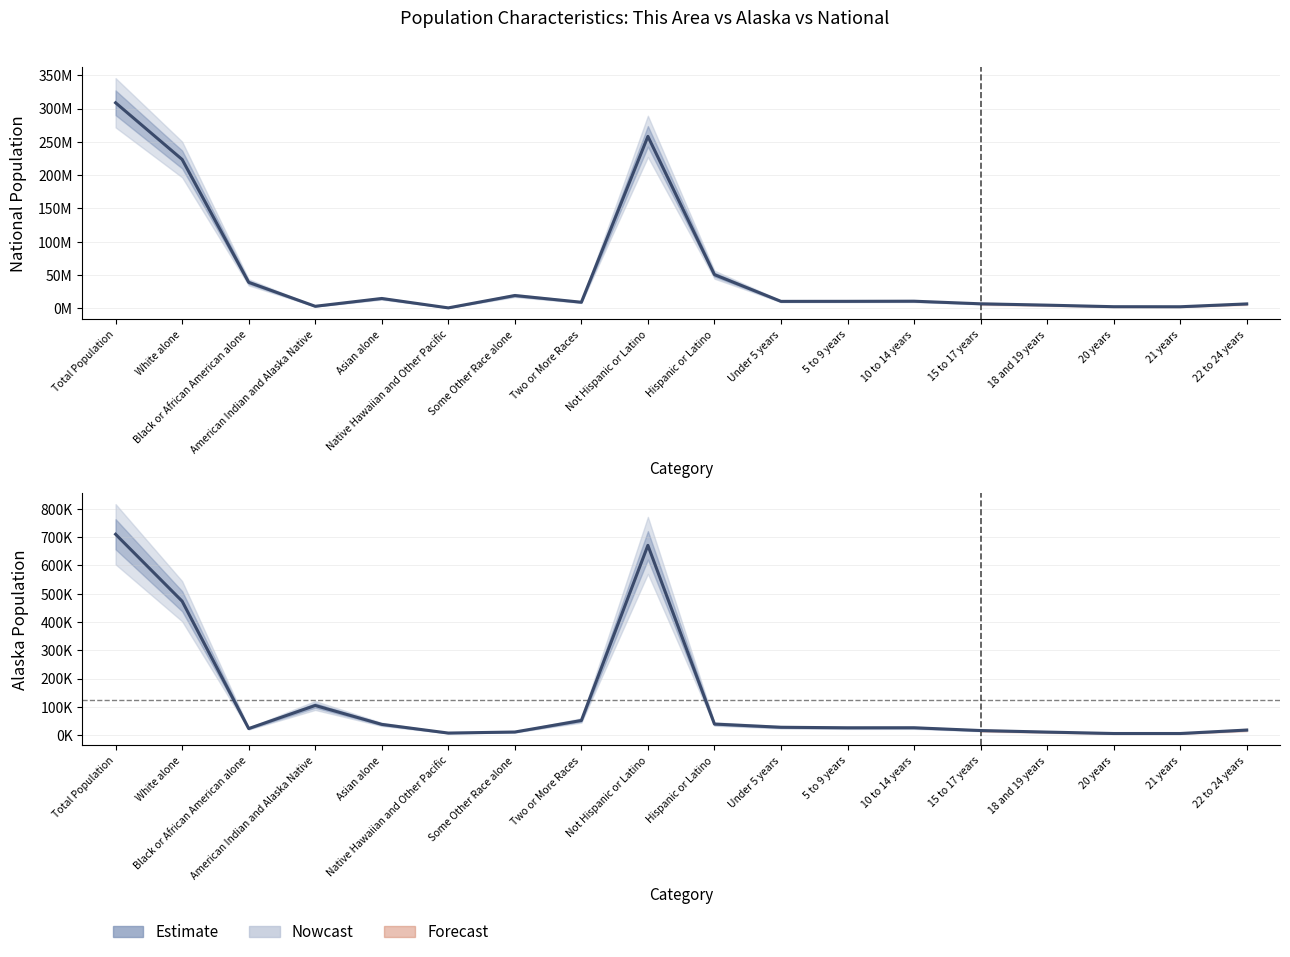

Reading left to right, transcribe all the data shown in this chart.

National: 308745538	223553265	38929319	2932248	14674252	540013	19107368	9009073	258267944	50477594	10319427	10389638	10579862	6656209	4647457	2308319	2223198	6482659
Alaska: 710231	473576	23263	104871	38135	7409	11102	51875	670982	39249	27896	26038	26147	16325	10854	5828	5824	18054